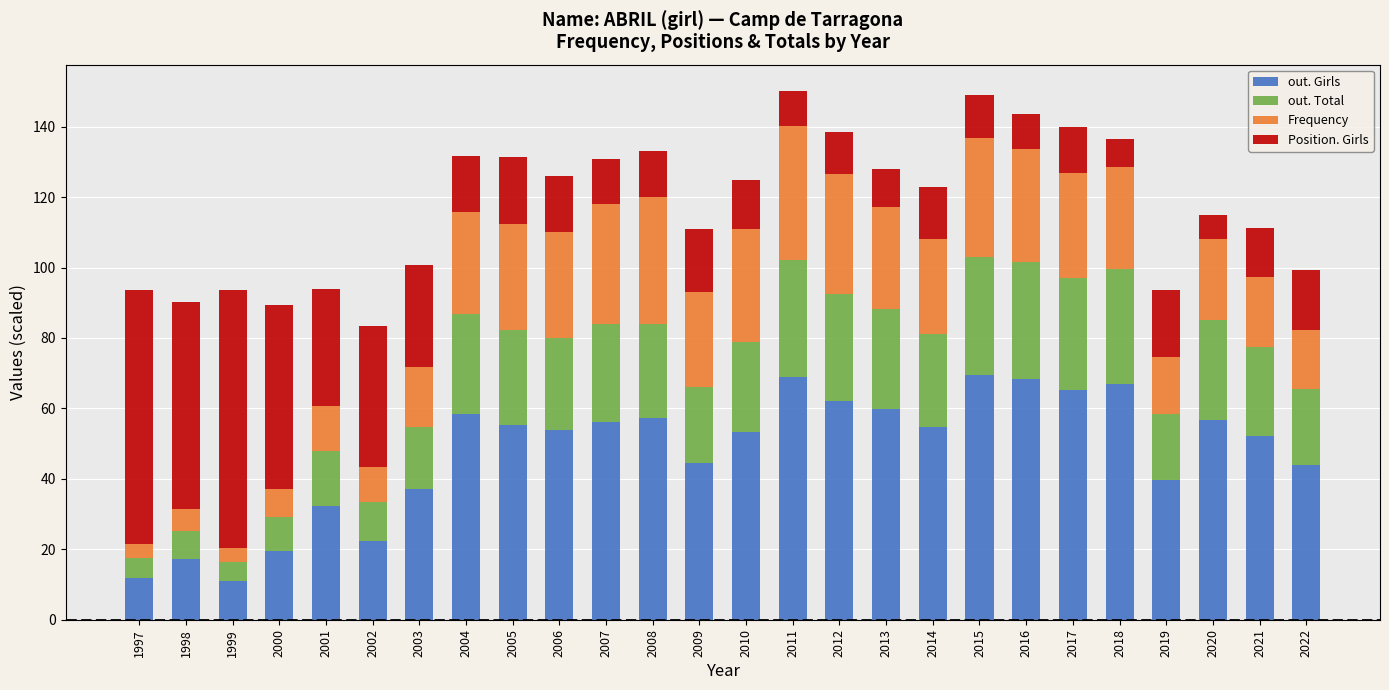

What is the total value across all series at 2008?

133.1